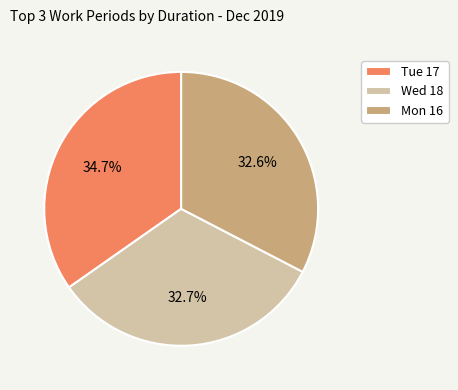

Is there any slice that represents more than half of the pie?

No